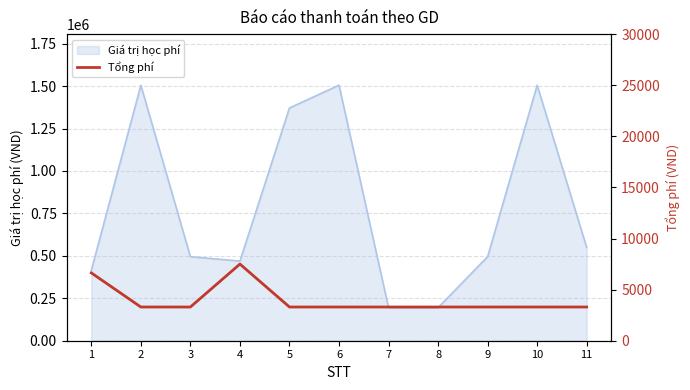

The value at 11 is 3300. True or false?

True